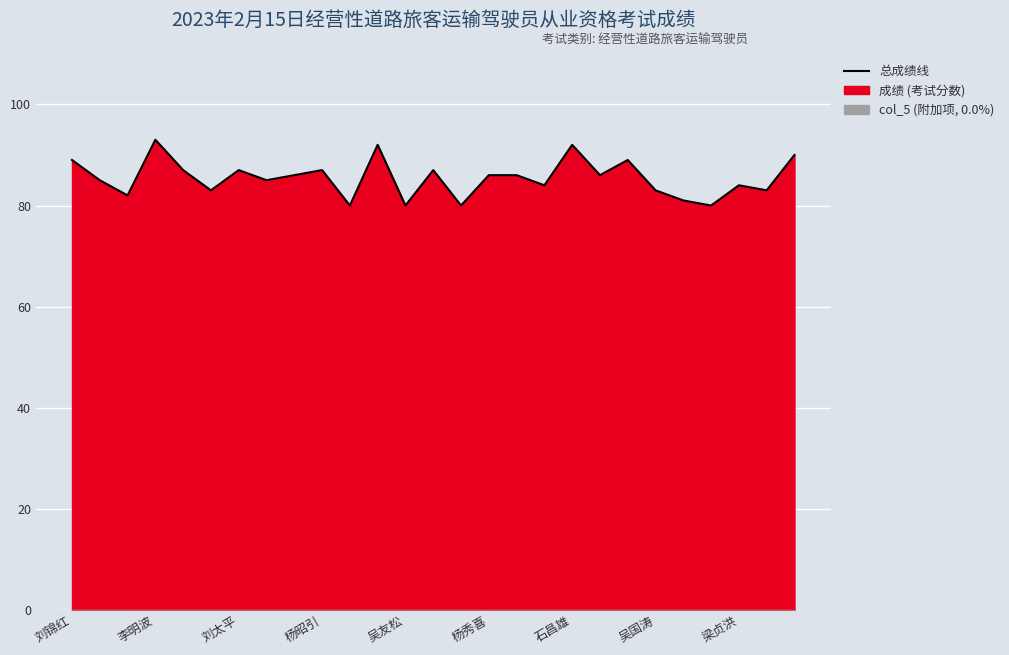

What is the maximum value shown in the chart?

93